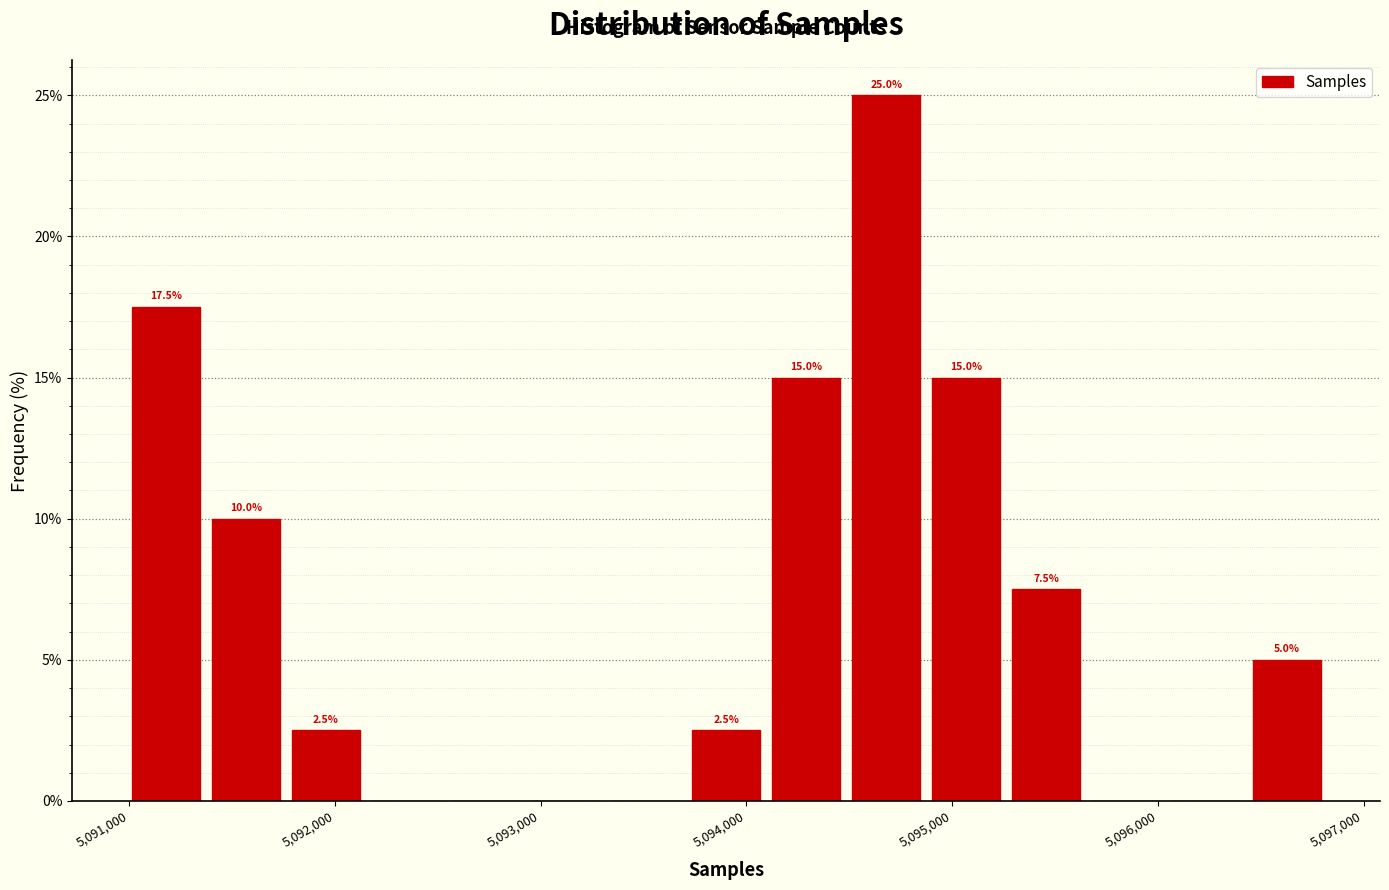

Around what value on the x-axis is the tallest bar? Give the approximate position of its centre, as read against the axis.

5094700